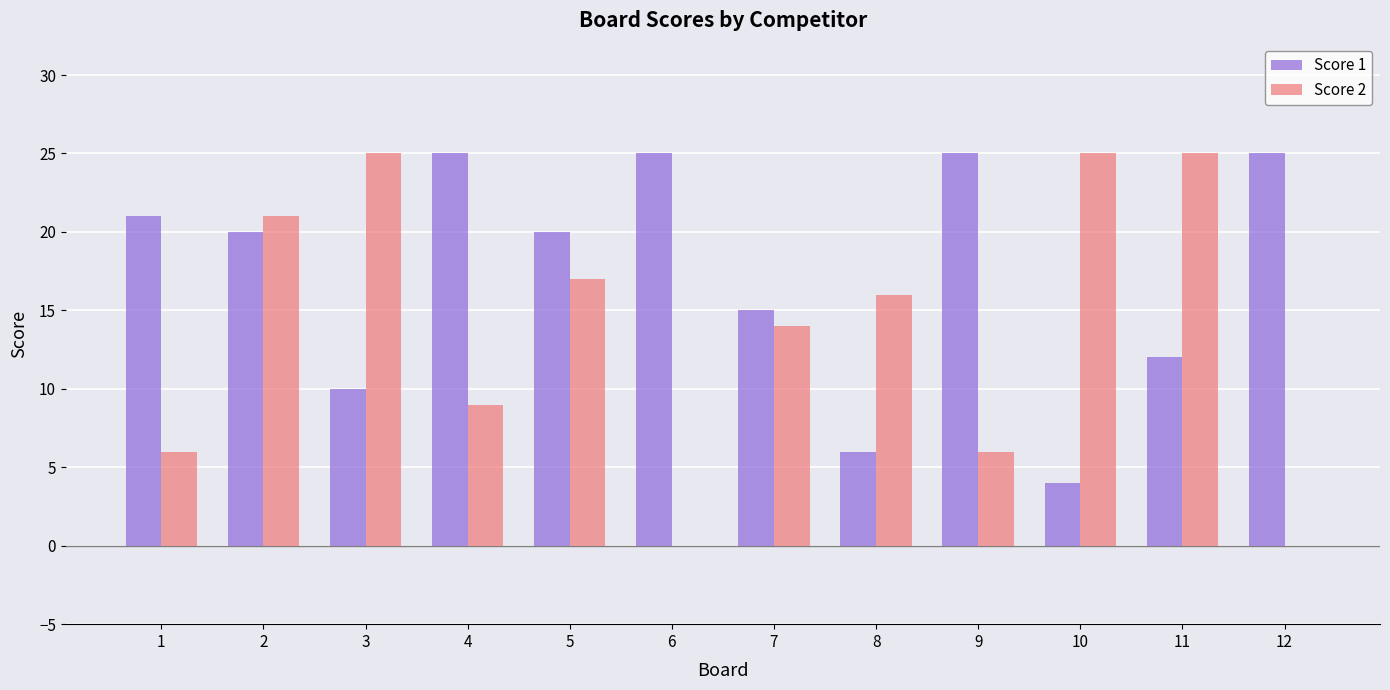

The Score 1 series shows 15 at 4. True or false?

False